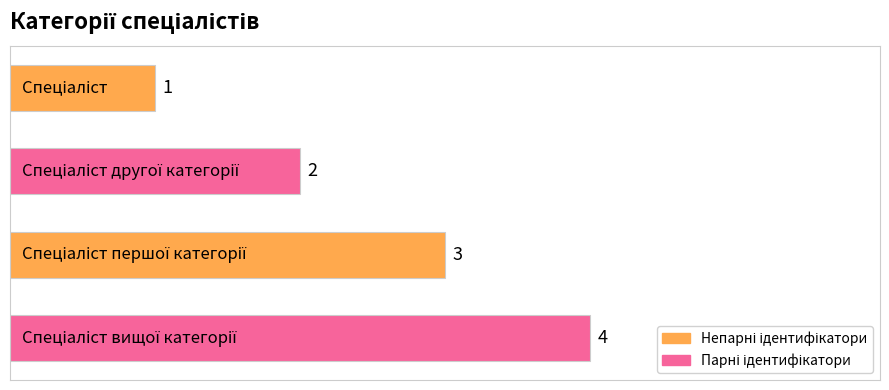

What is the greatest value displayed?

4